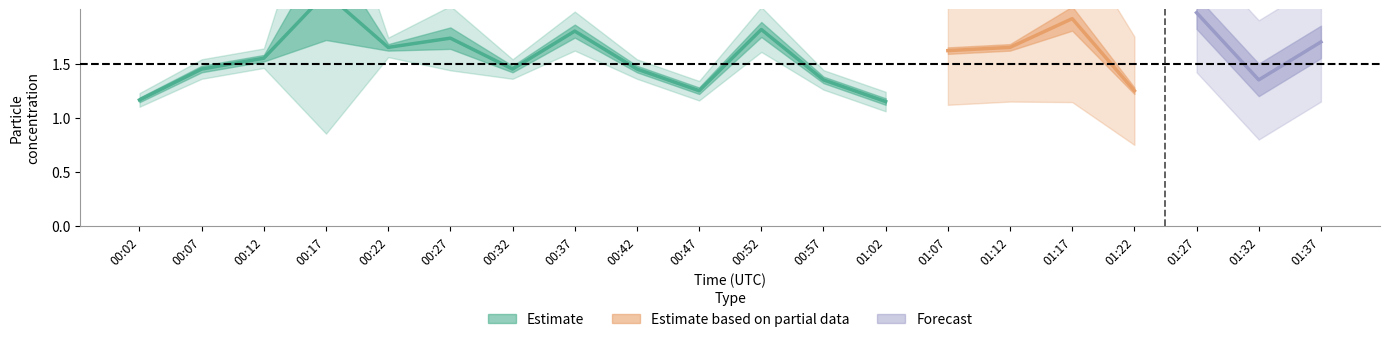

What is the difference between the highest and lowest values at 00:22?

0.1